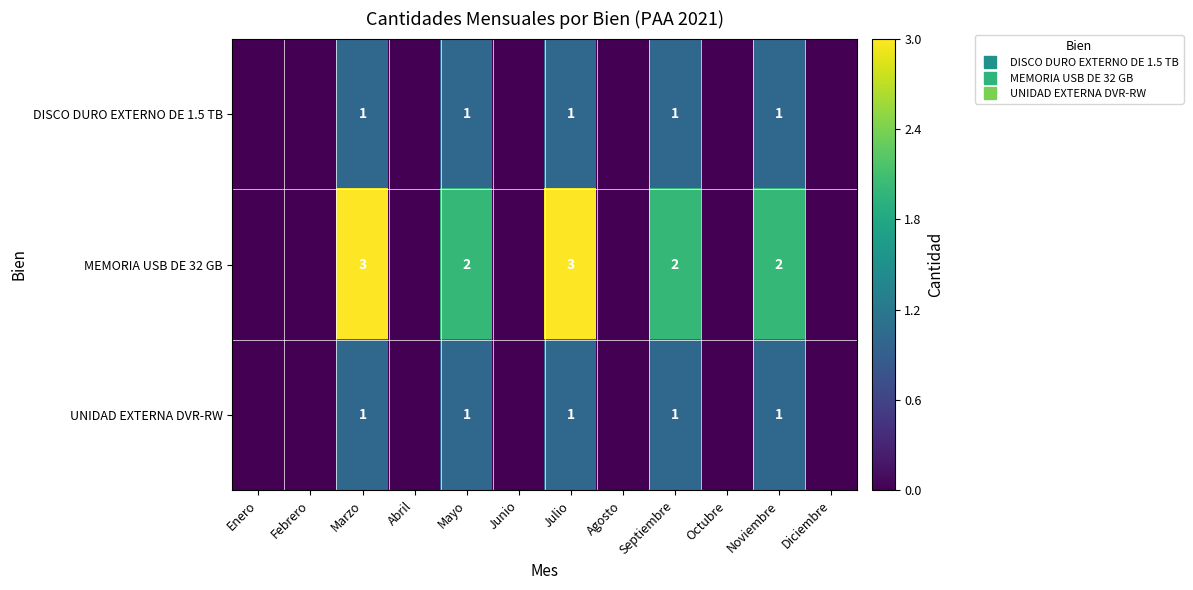

What is the average value of the MEMORIA USB DE 32 GB series?

1